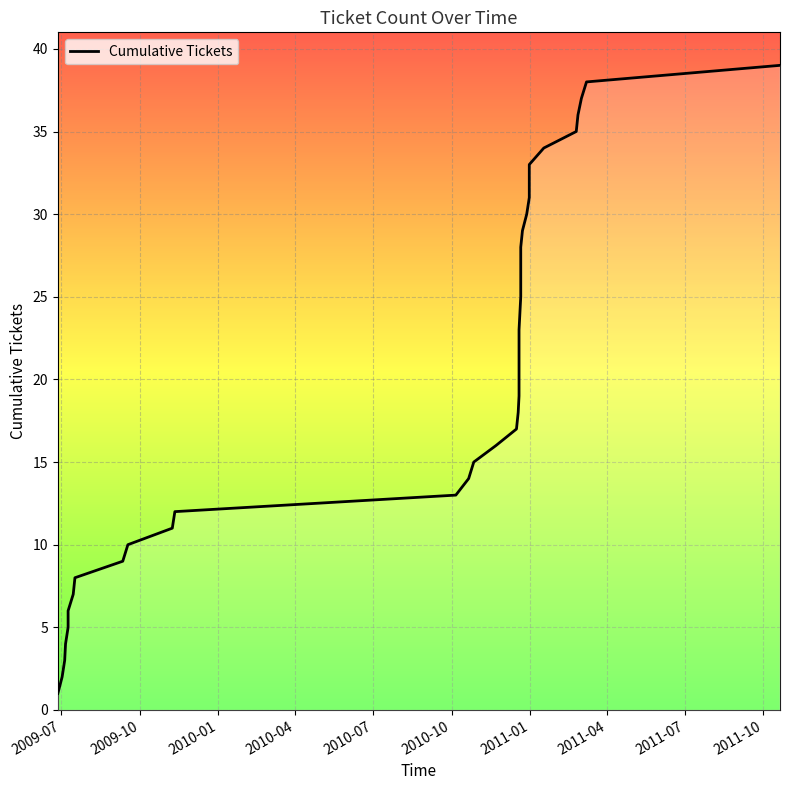

Does the chart display data point markers on the line(s)?

No